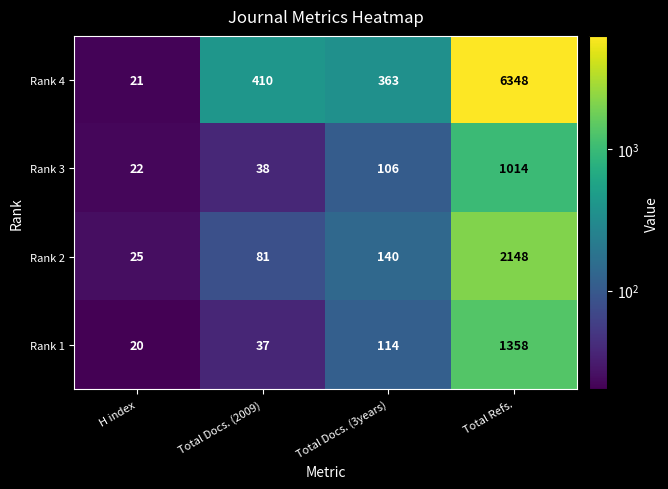

Reading left to right, list all the values displayed in this chart.

Rank 4: H index=21	Total Docs. (2009)=410	Total Docs. (3years)=363	Total Refs.=6348
Rank 3: H index=22	Total Docs. (2009)=38	Total Docs. (3years)=106	Total Refs.=1014
Rank 2: H index=25	Total Docs. (2009)=81	Total Docs. (3years)=140	Total Refs.=2148
Rank 1: H index=20	Total Docs. (2009)=37	Total Docs. (3years)=114	Total Refs.=1358